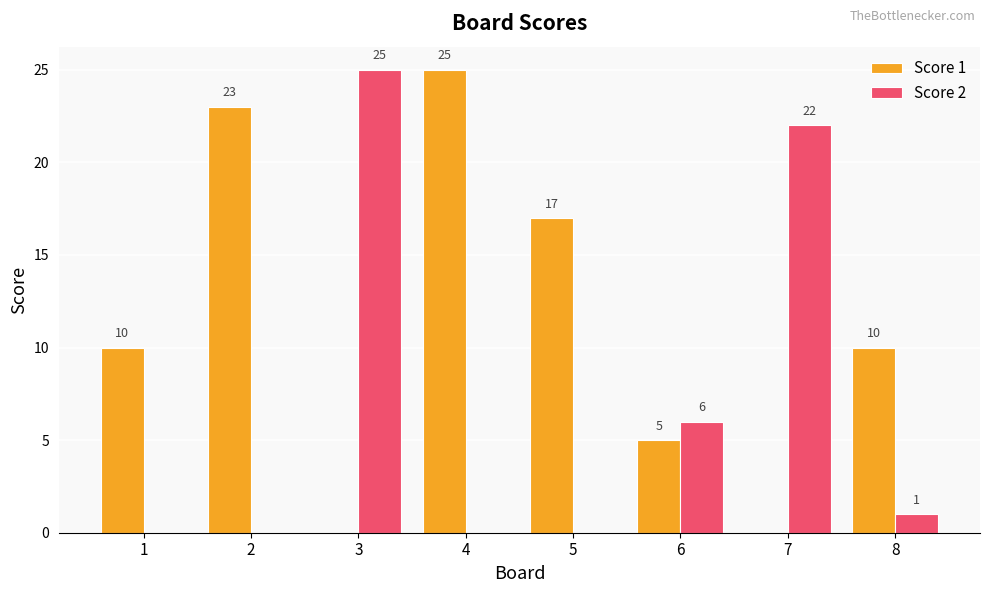

What are all the series names shown in the legend?

Score 1, Score 2